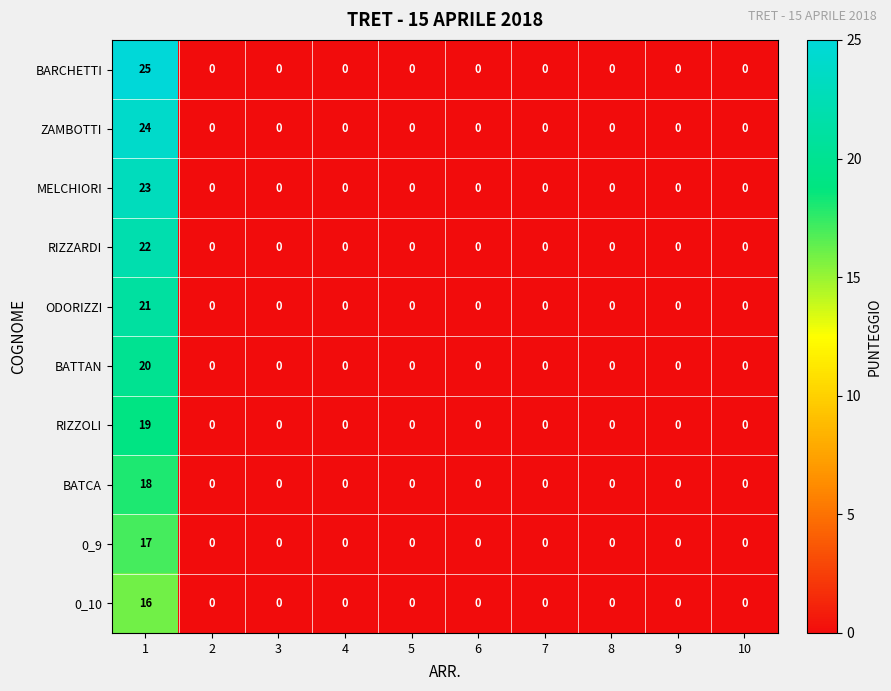

What is the difference between the maximum and minimum values in the ODORIZZI series?

21